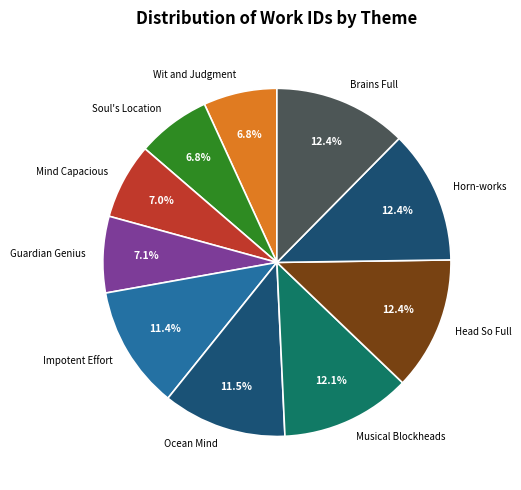

How many slices are in this pie chart?

10